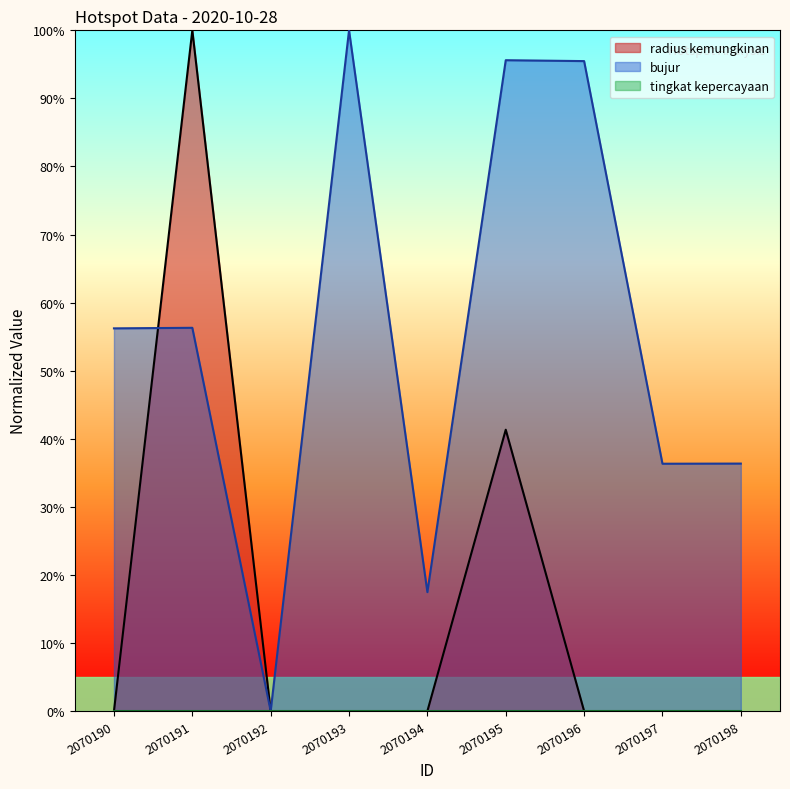

Which series has the largest total across all categories?

bujur